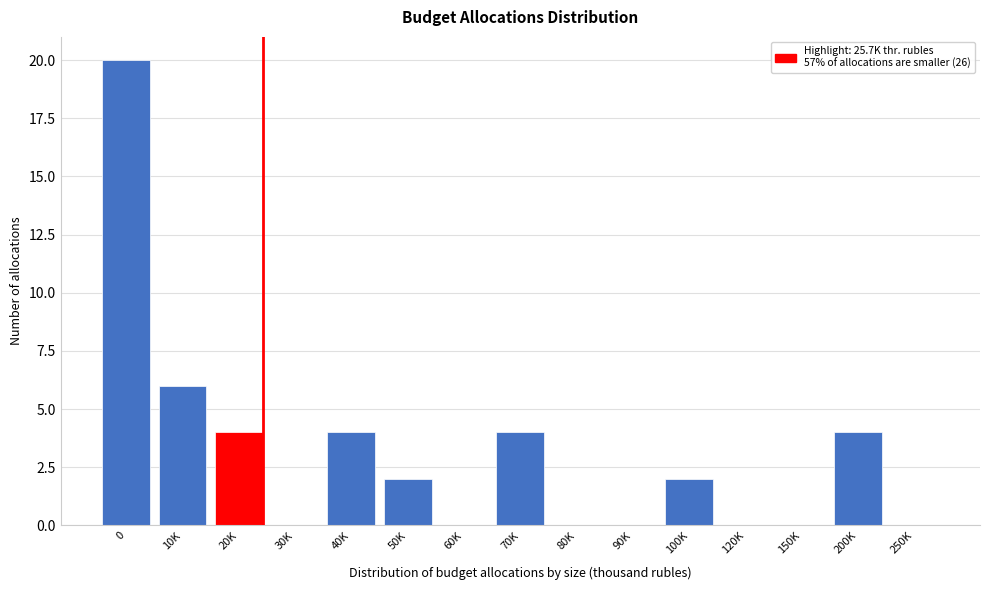

Reading left to right, list all the values displayed in this chart.

0=20	10K=6	20K=4	30K=0	40K=4	50K=2	60K=0	70K=4	80K=0	90K=0	100K=2	120K=0	150K=0	200K=4	250K=0